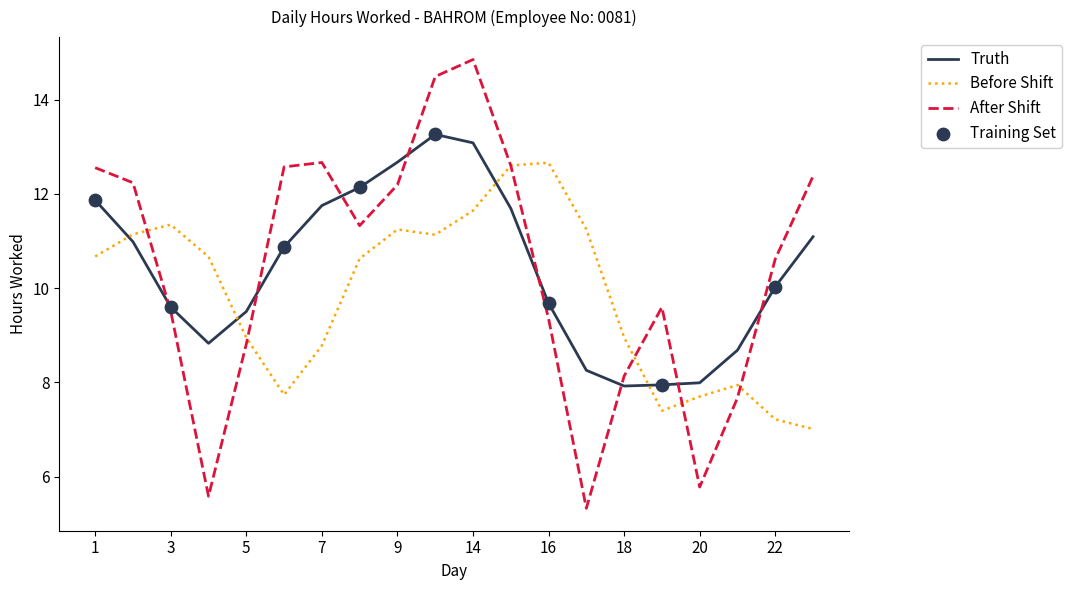

Which series has the widest spread of values?

After Shift